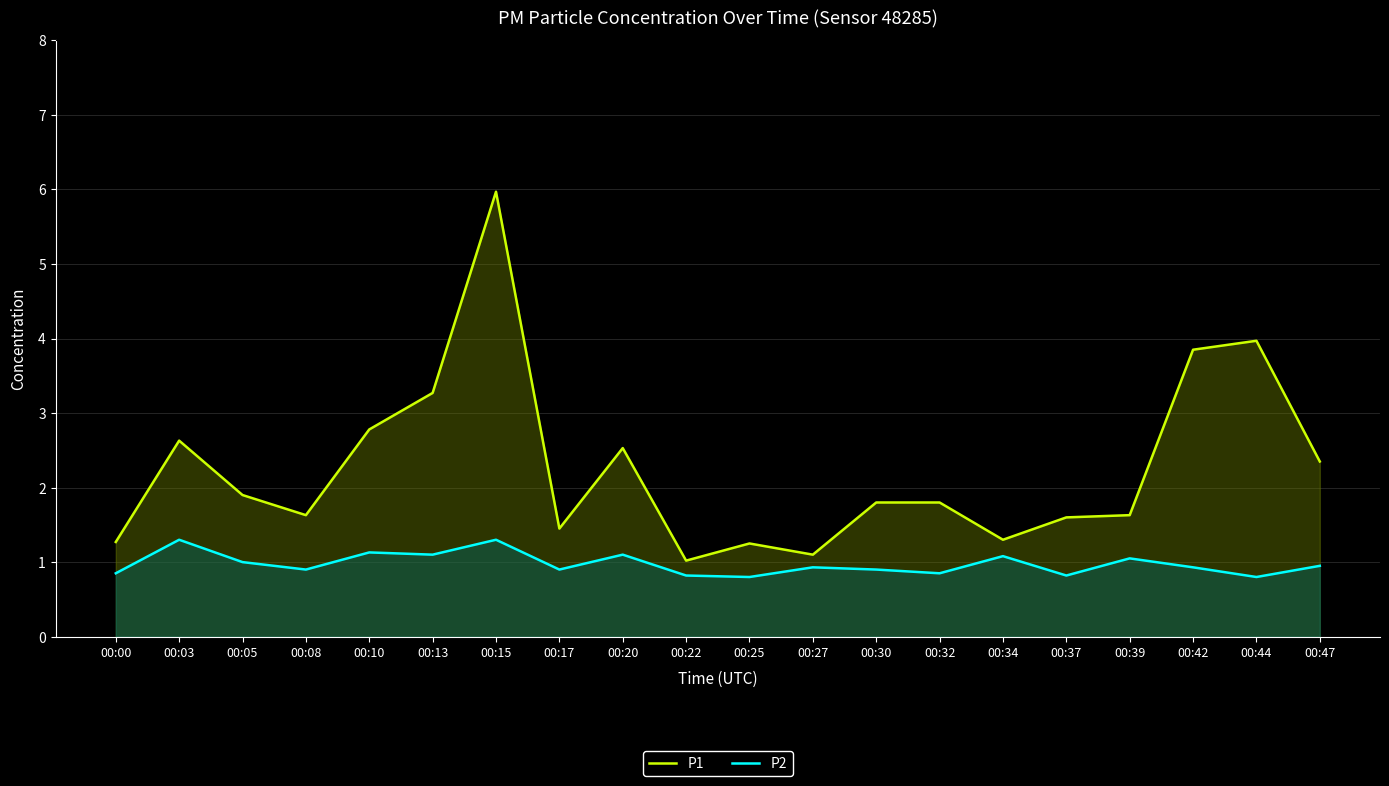

How many lines are shown in the chart?

2